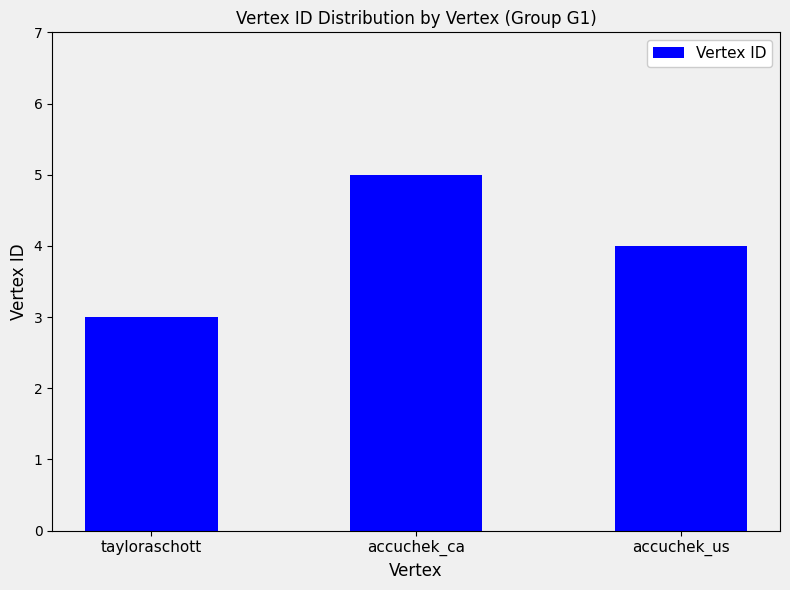

Reading left to right, what are all the values shown in this chart?

3	5	4